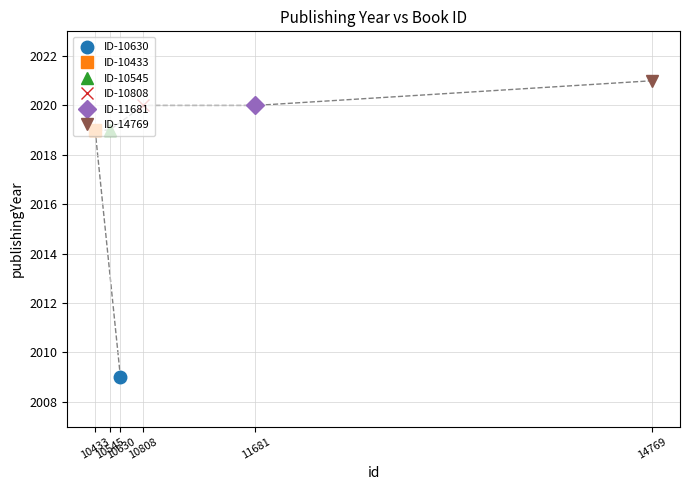

Where is the data nearest to the value 2015?

10433